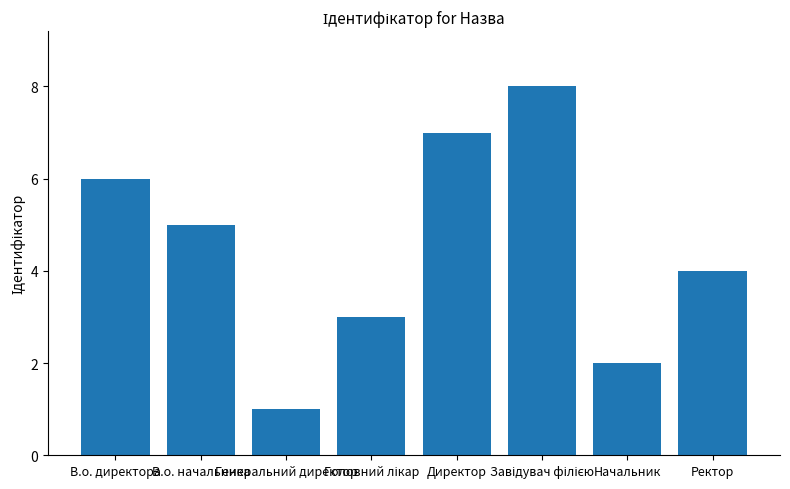

Reading left to right, list all the values displayed in this chart.

6	5	1	3	7	8	2	4